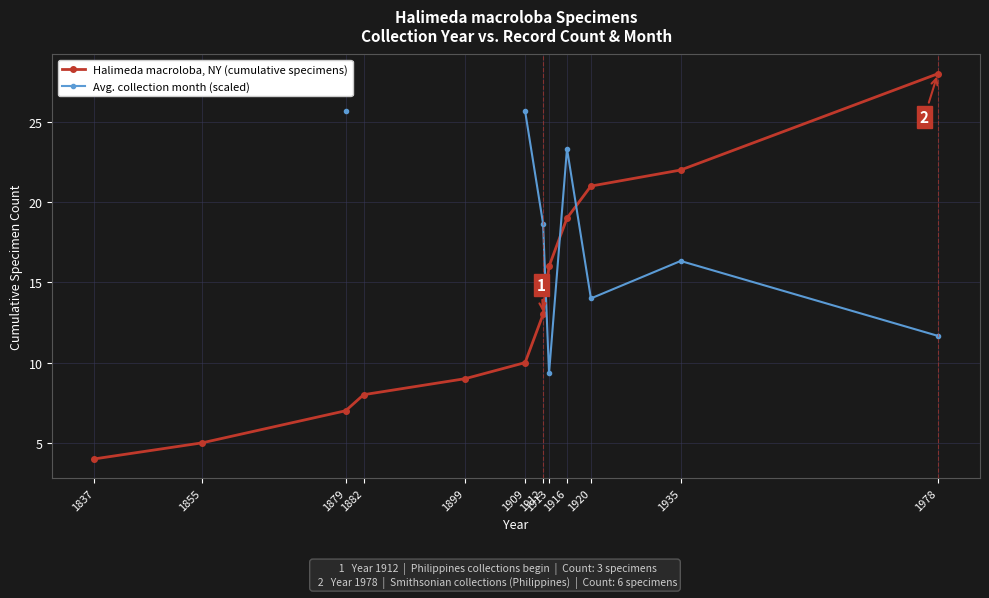

What is the minimum value for Halimeda macroloba, NY (cumulative specimens)?

4